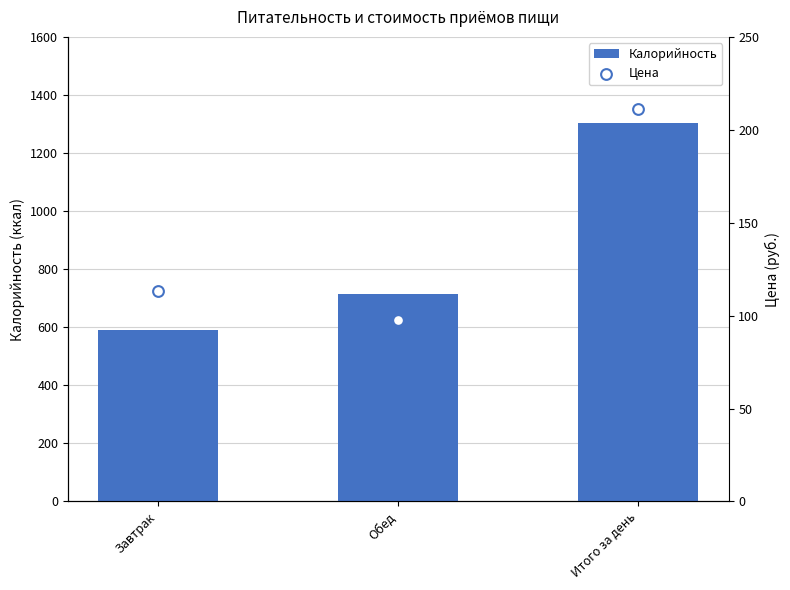

At how many categories does at least one series exceed 549?

3